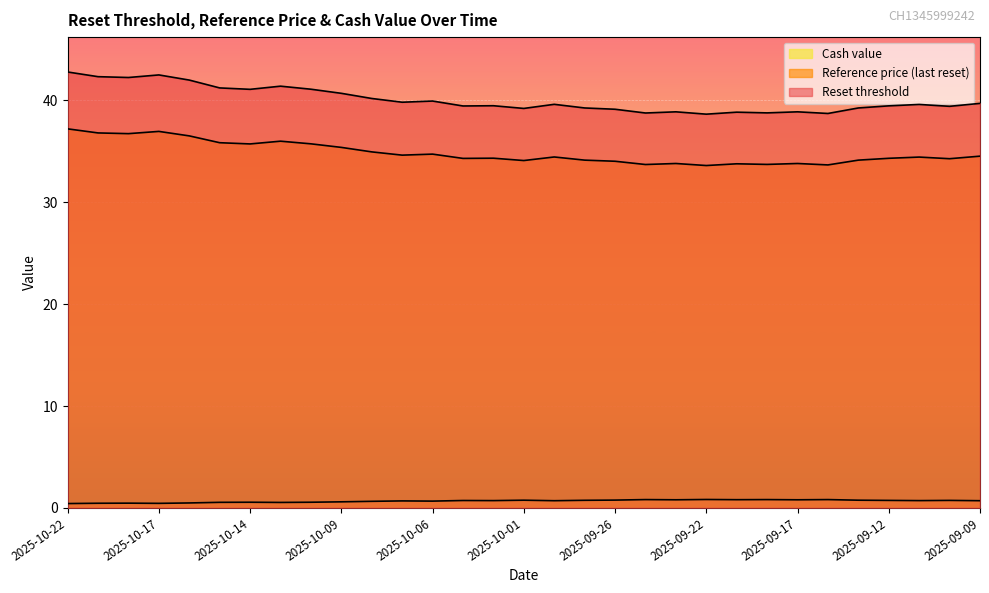

What position from the right is 2025-10-07?

20